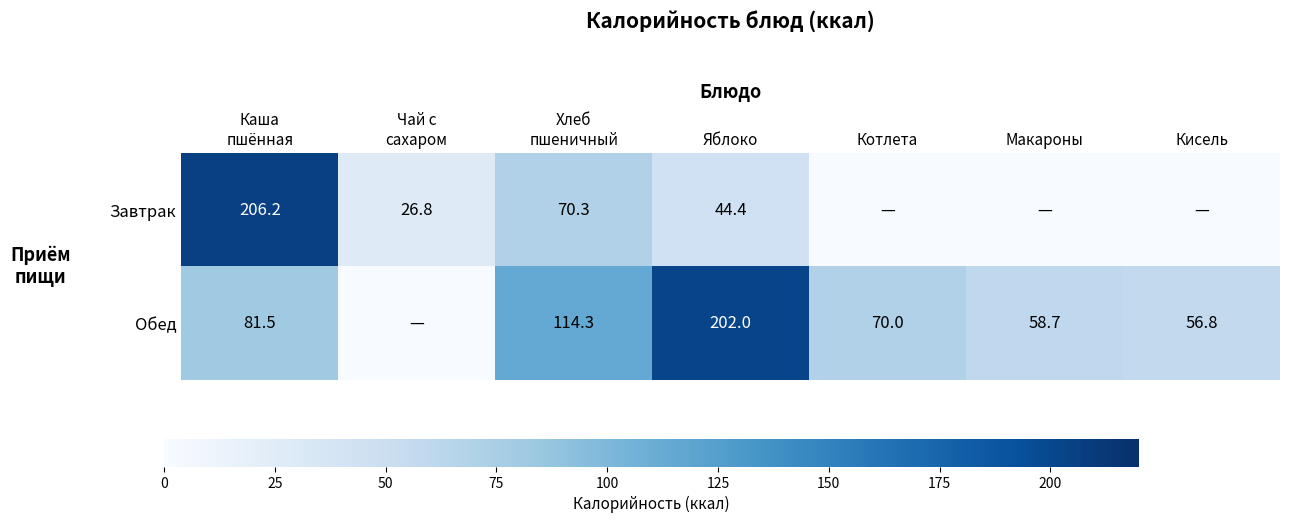

What is the spread (max minus min) of values at Хлеб
пшеничный?

44.0